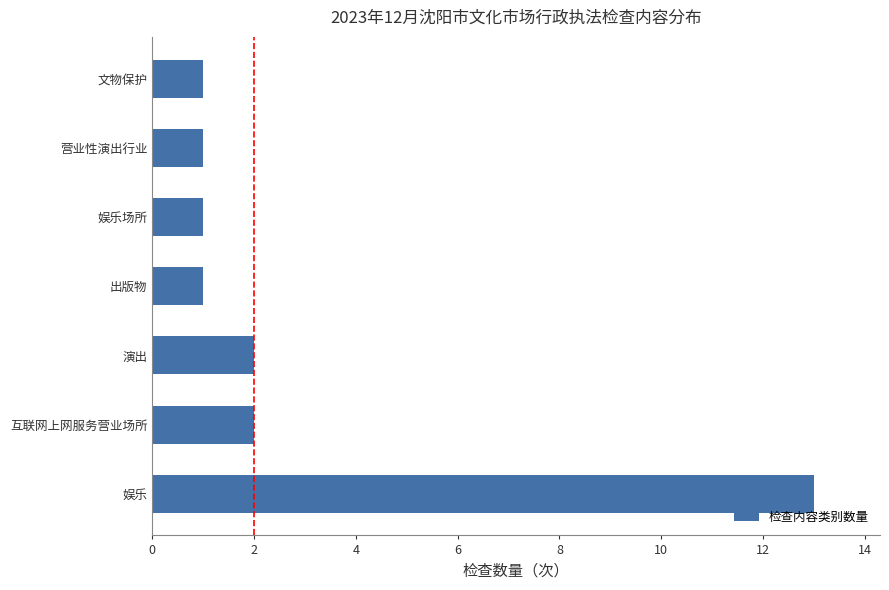

At which category does the chart reach its peak across all series?

娱乐